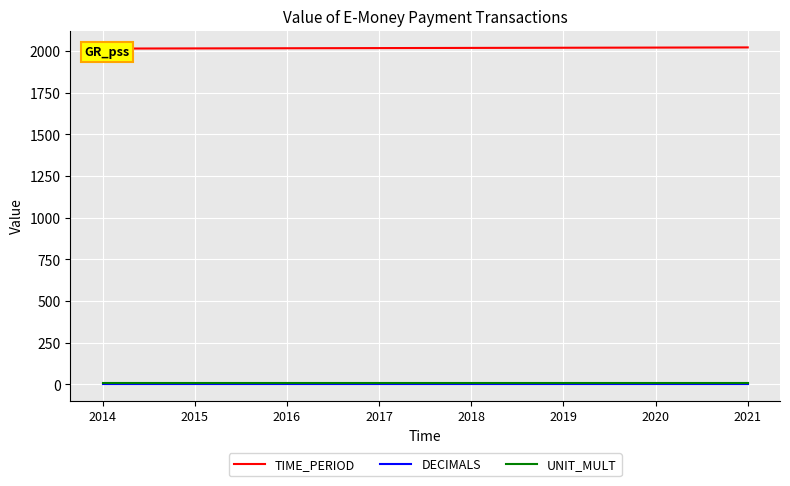

How many lines are shown in the chart?

3